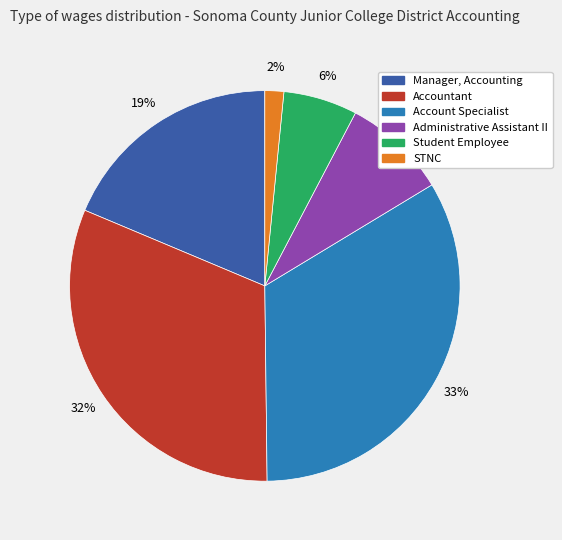

Does Account Specialist account for over 50% of the chart?

No